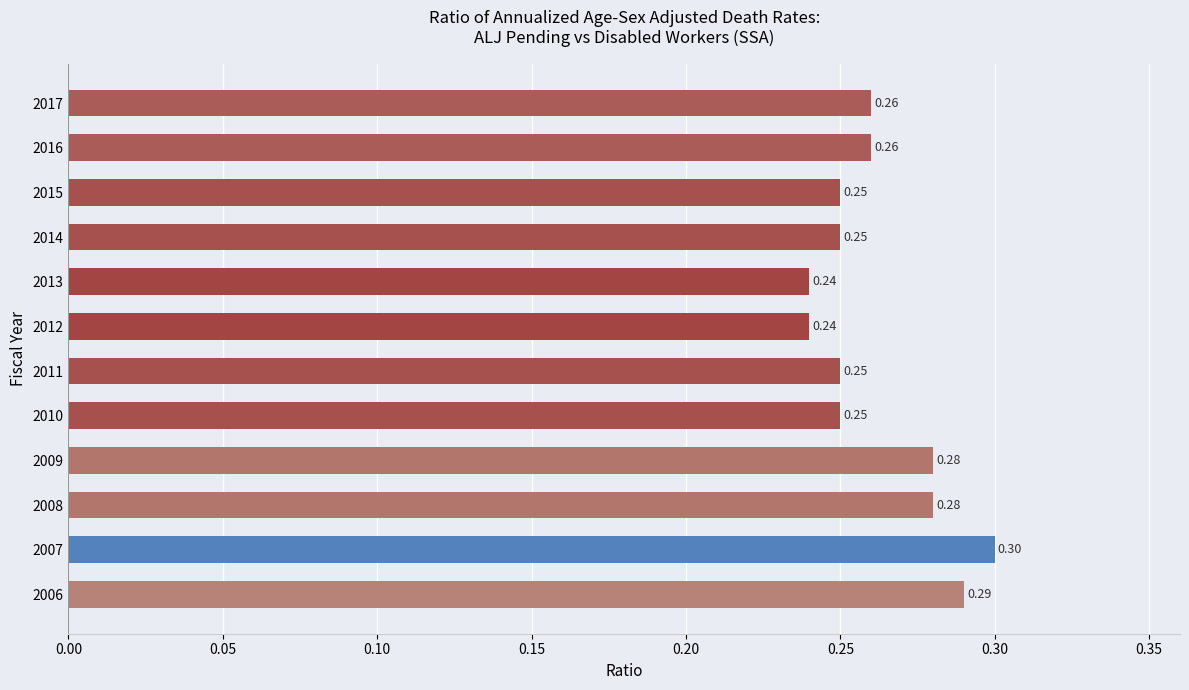

What is the average value?

0.3